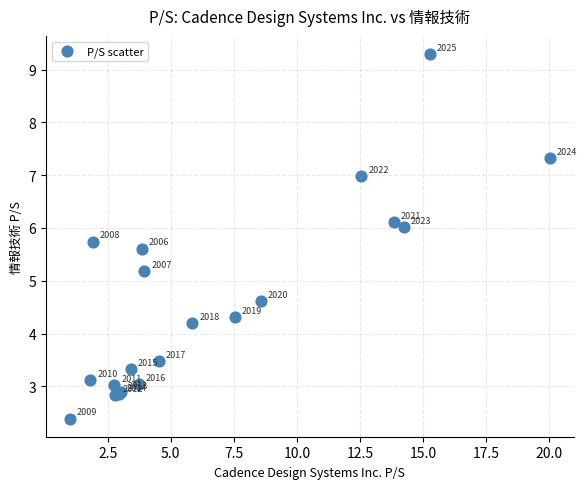

What Y value in the scatter plot is closest to 5?

5.2